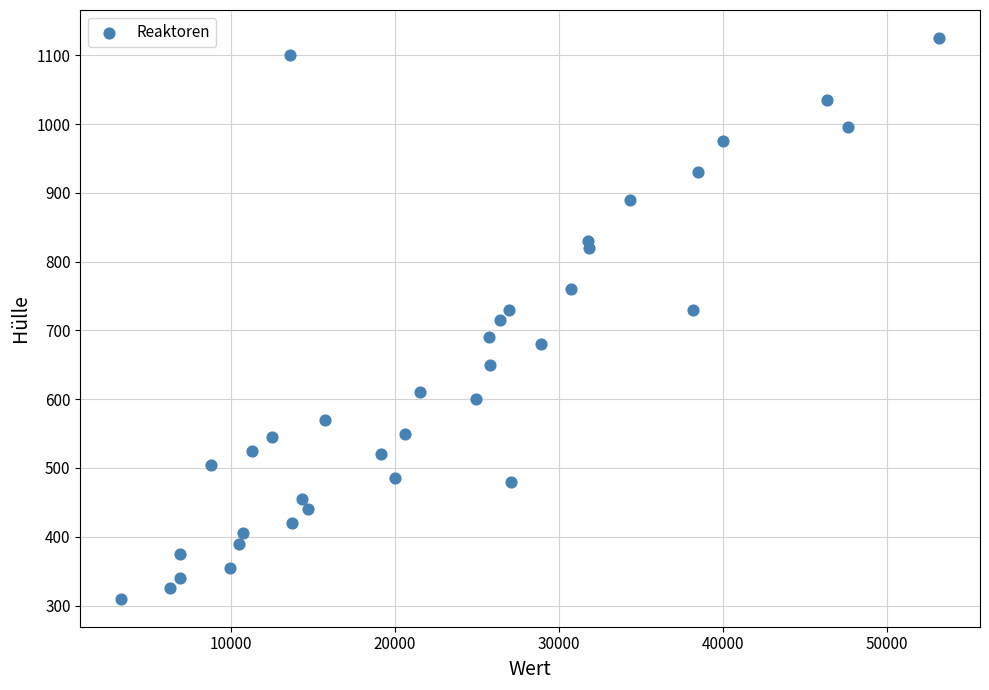

What is the range of Y values (max minus min)?

815